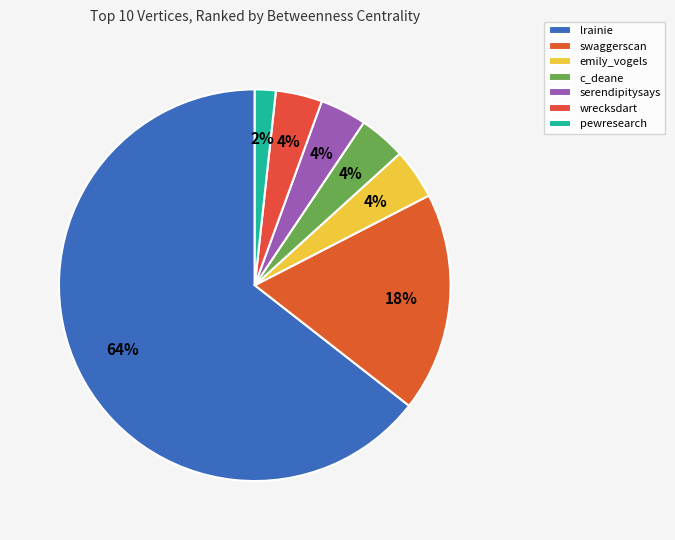

To the nearest percent, what portion does wrecksdart represent?

4%